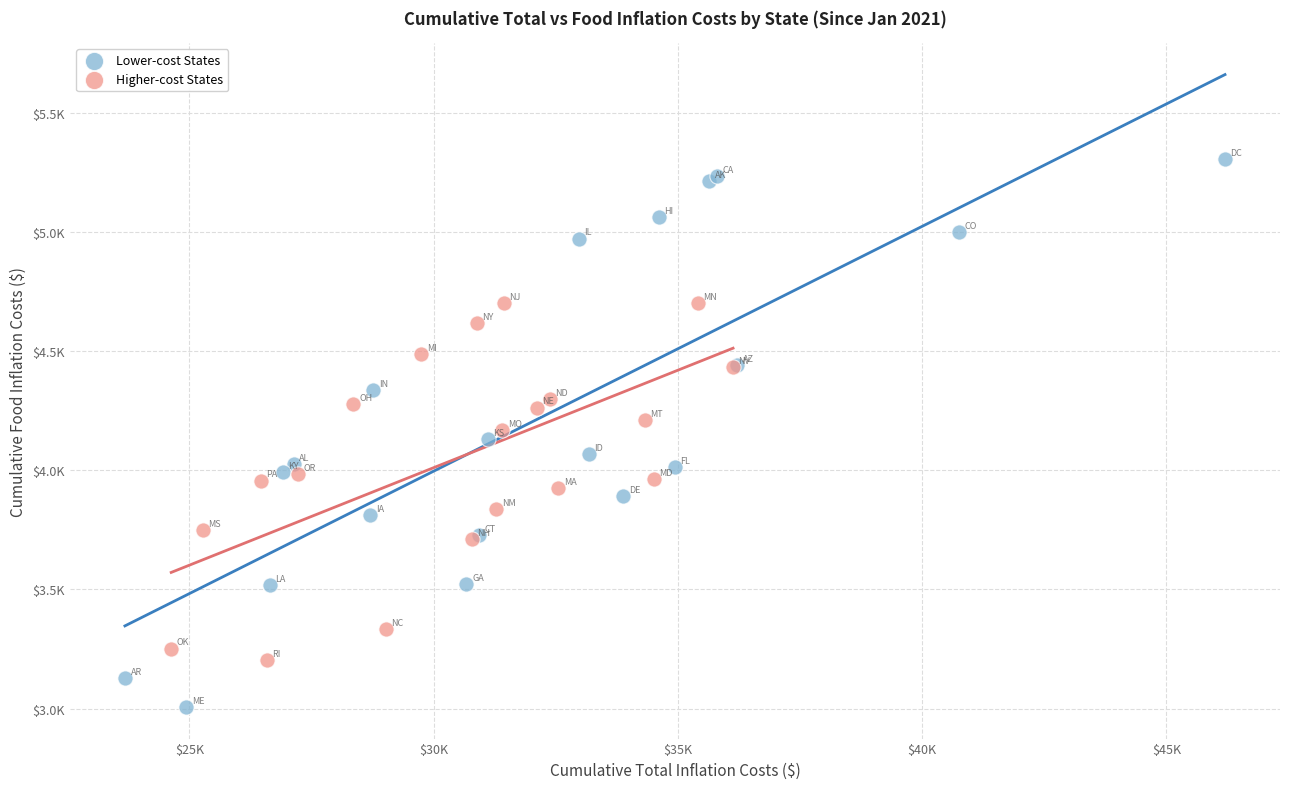

What are all the series names shown in the legend?

Lower-cost States, Higher-cost States